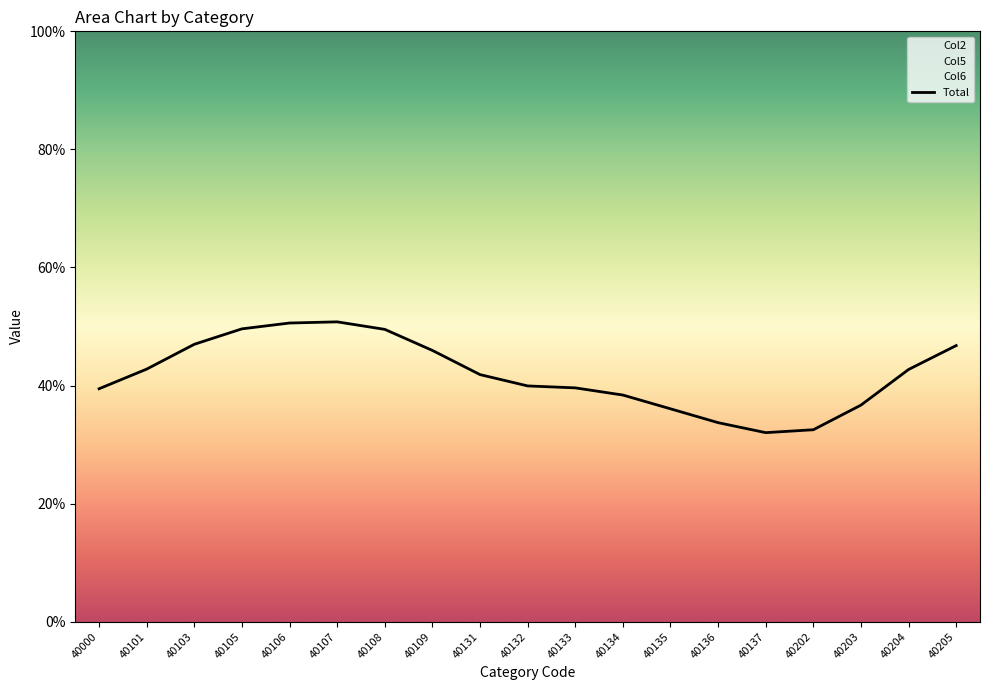

What is the change in value from 40103 to 40205?

-0.2